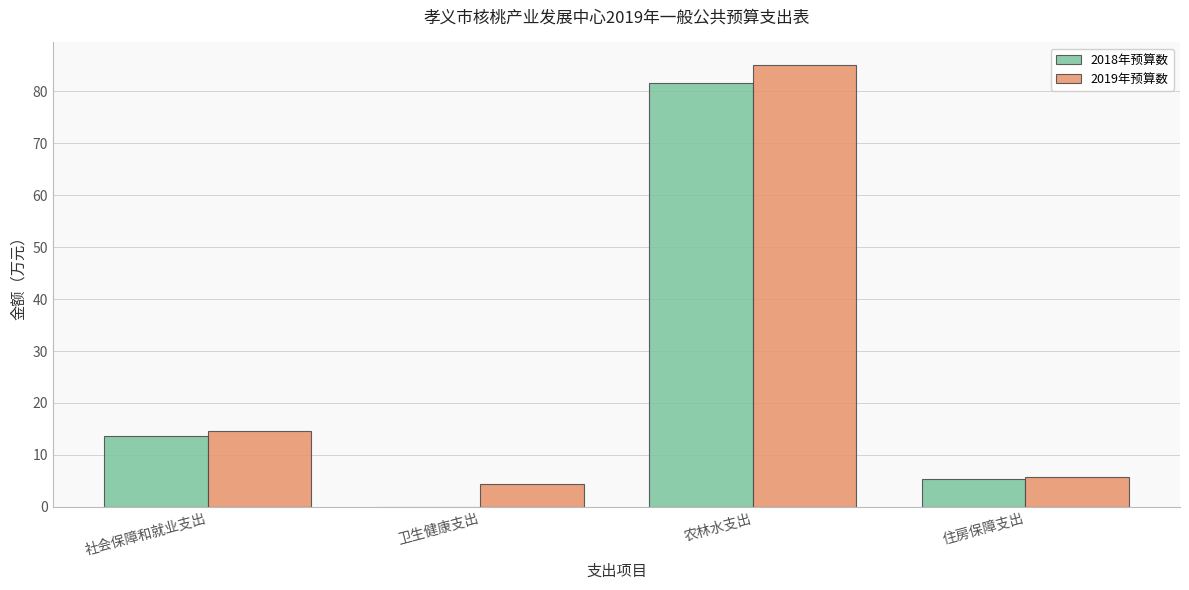

What is the sum of the 2018年预算数 values at 卫生健康支出 and 住房保障支出?

5.4